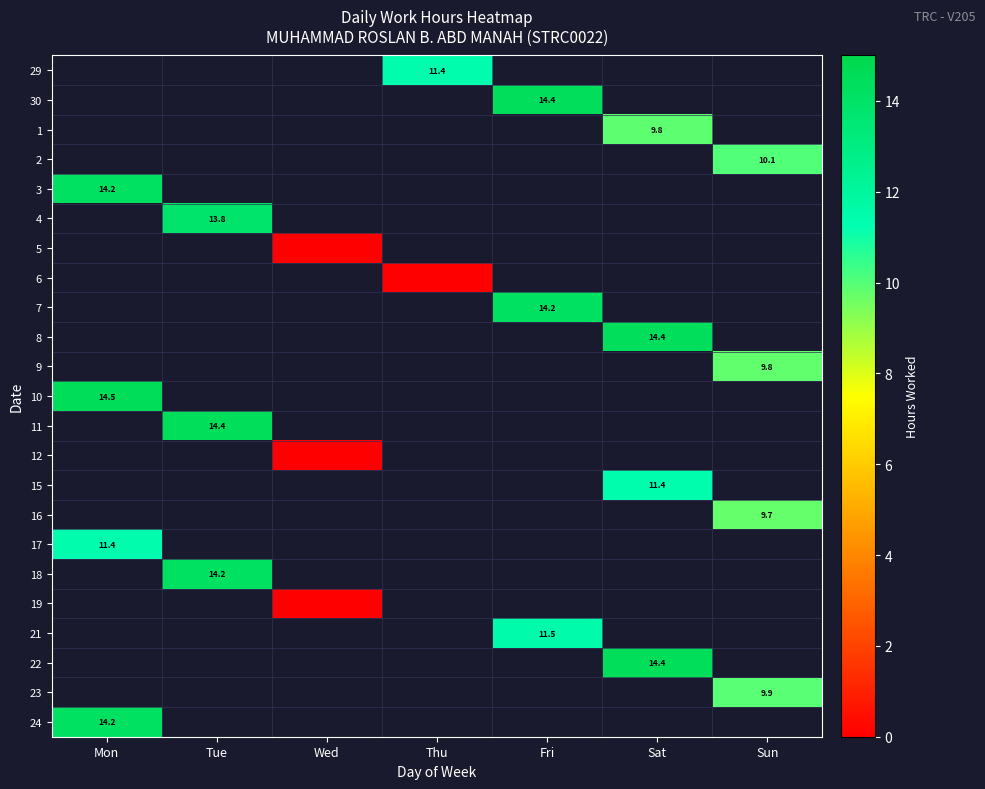

True or false: 24 has a value of 14.2 at Mon.

True